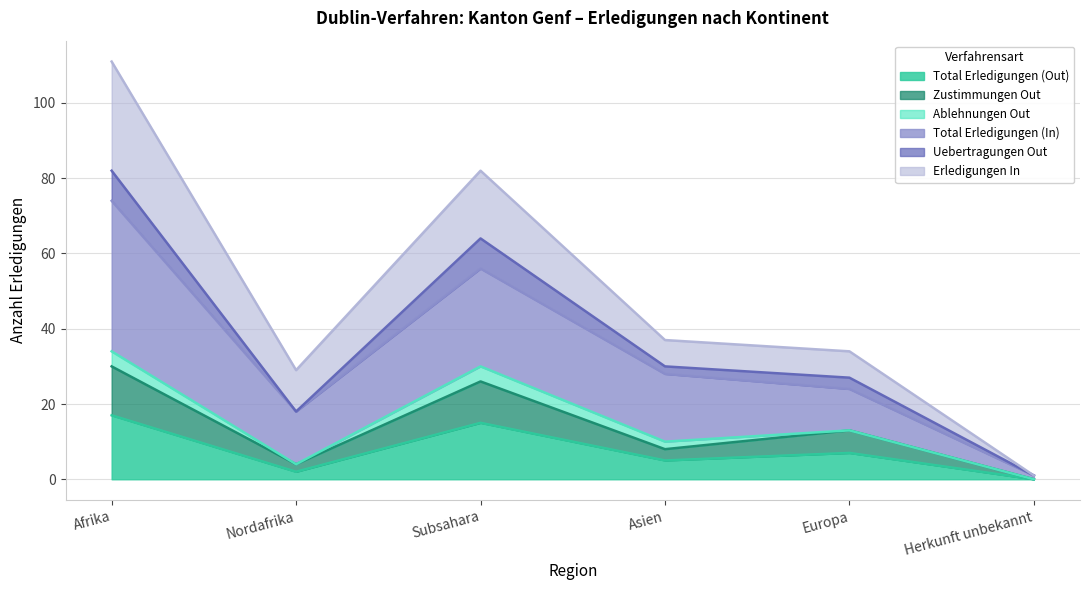

What is the highest value of the Total Erledigungen (Out) series?

17